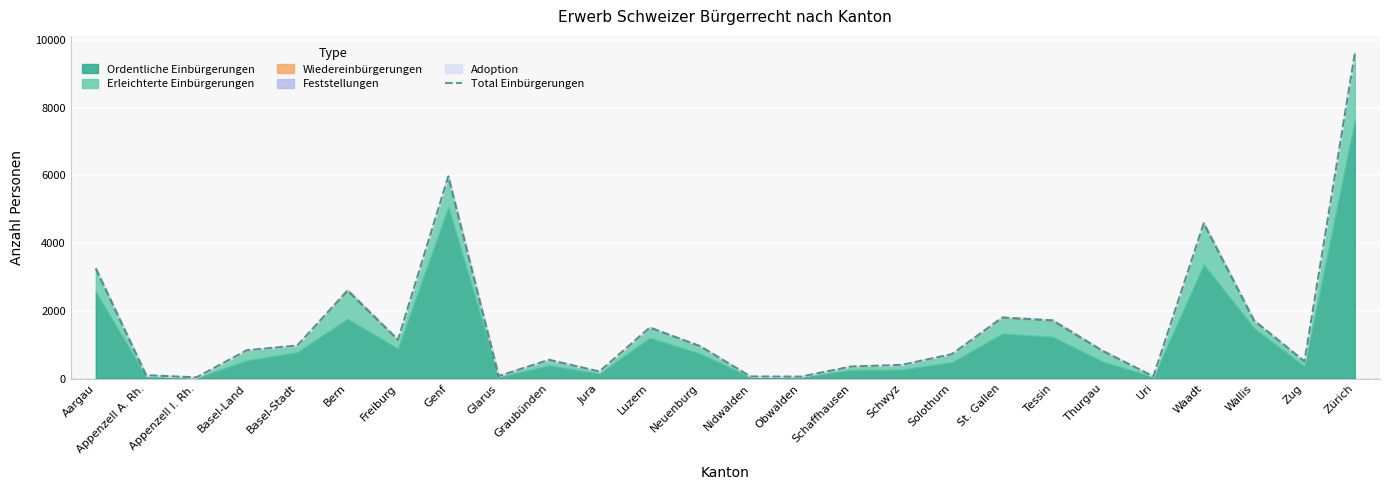

How many data points does each series have?

26